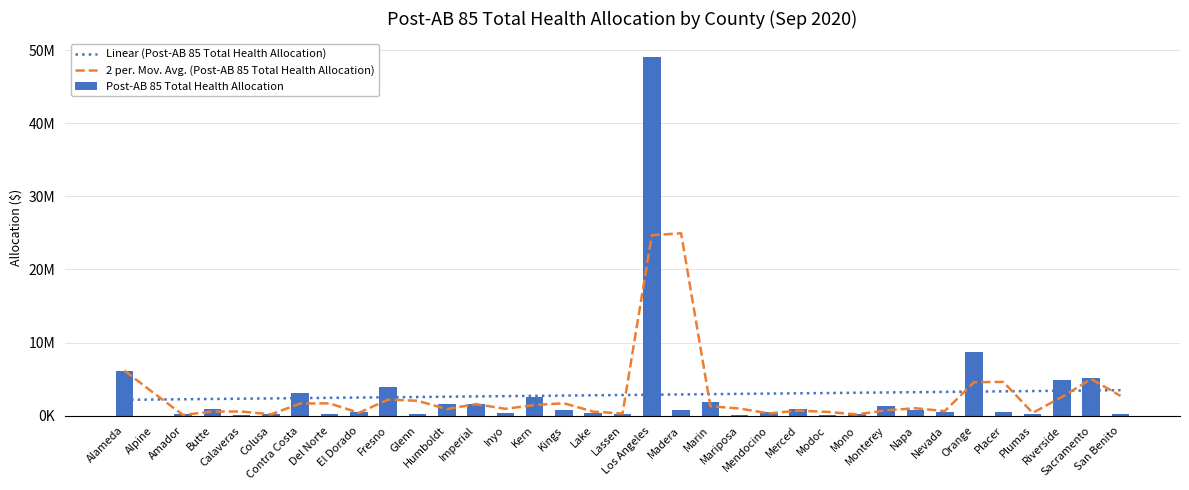

What is the difference between the maximum and minimum values in the Linear (Post-AB 85 Total Health Allocation) series?

1316808.7